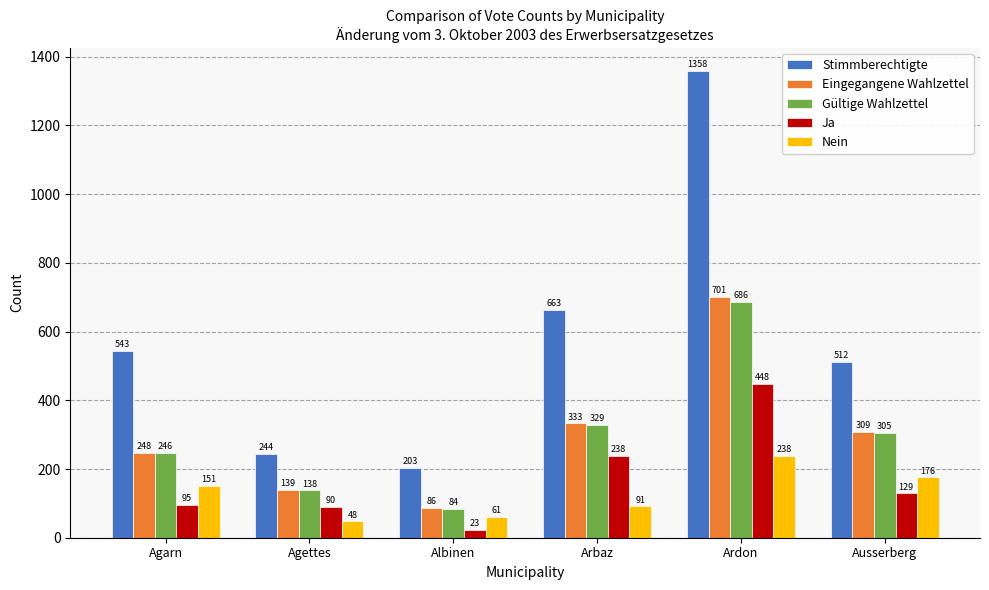

Is it true that Eingegangene Wahlzettel equals 174 at Arbaz?

False